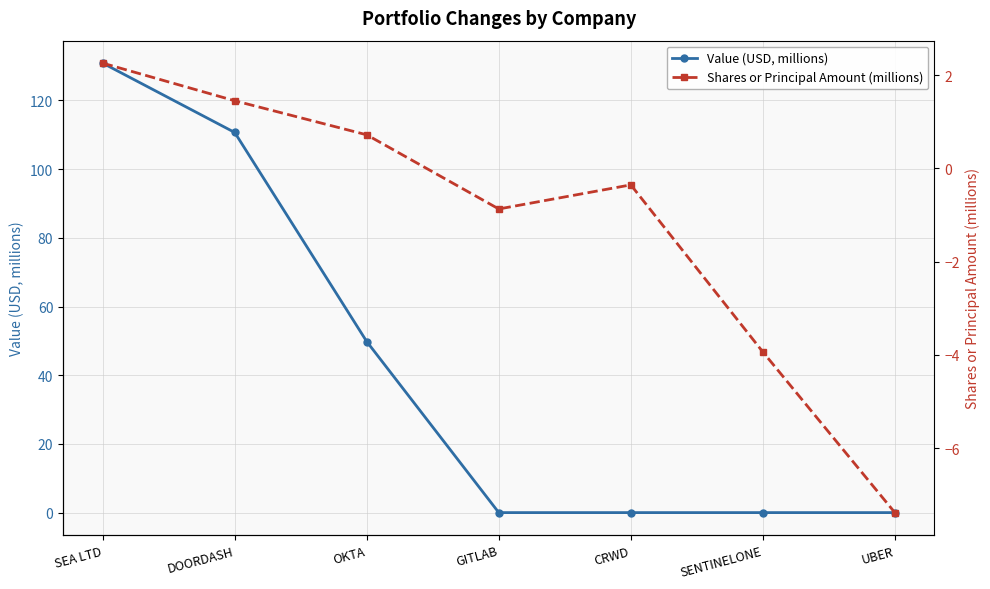

What value does the Shares or Principal Amount (millions) series have at DOORDASH?

1.4